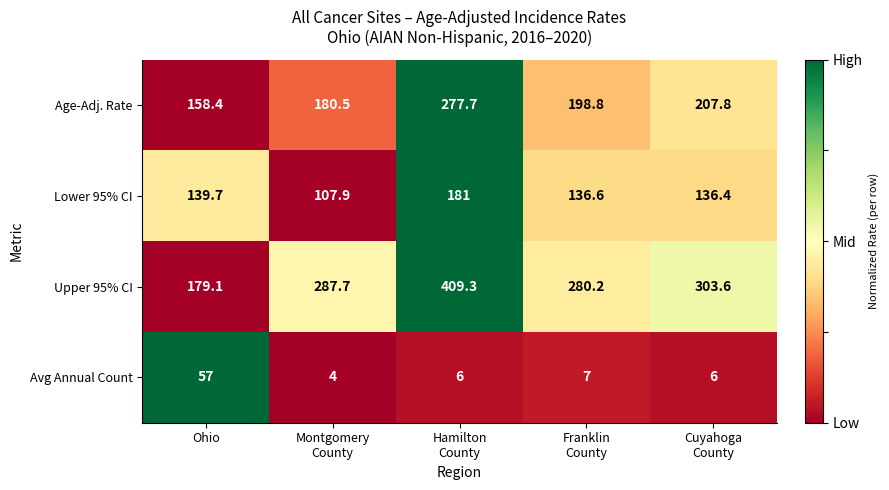

Which series has the largest total across all categories?

Upper 95% CI